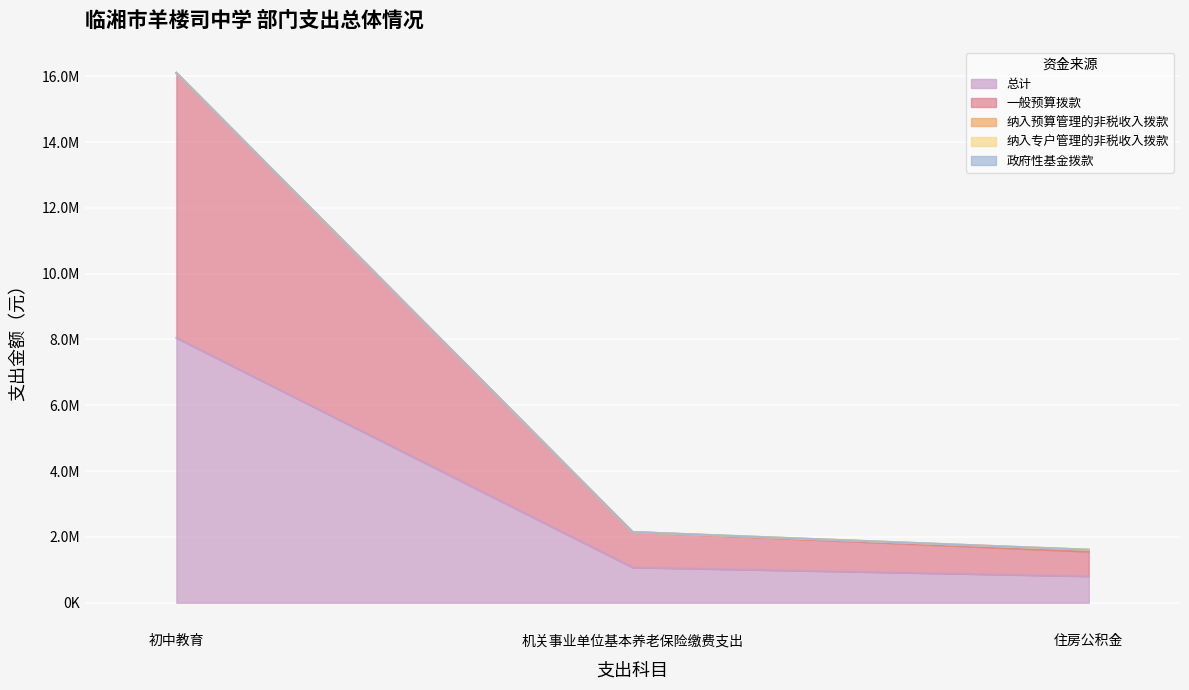

Count the number of data series in this chart.

5